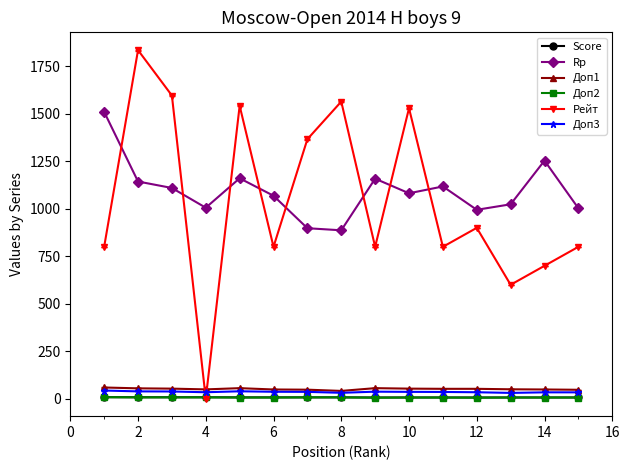

At how many categories does at least one series exceed 315?

15